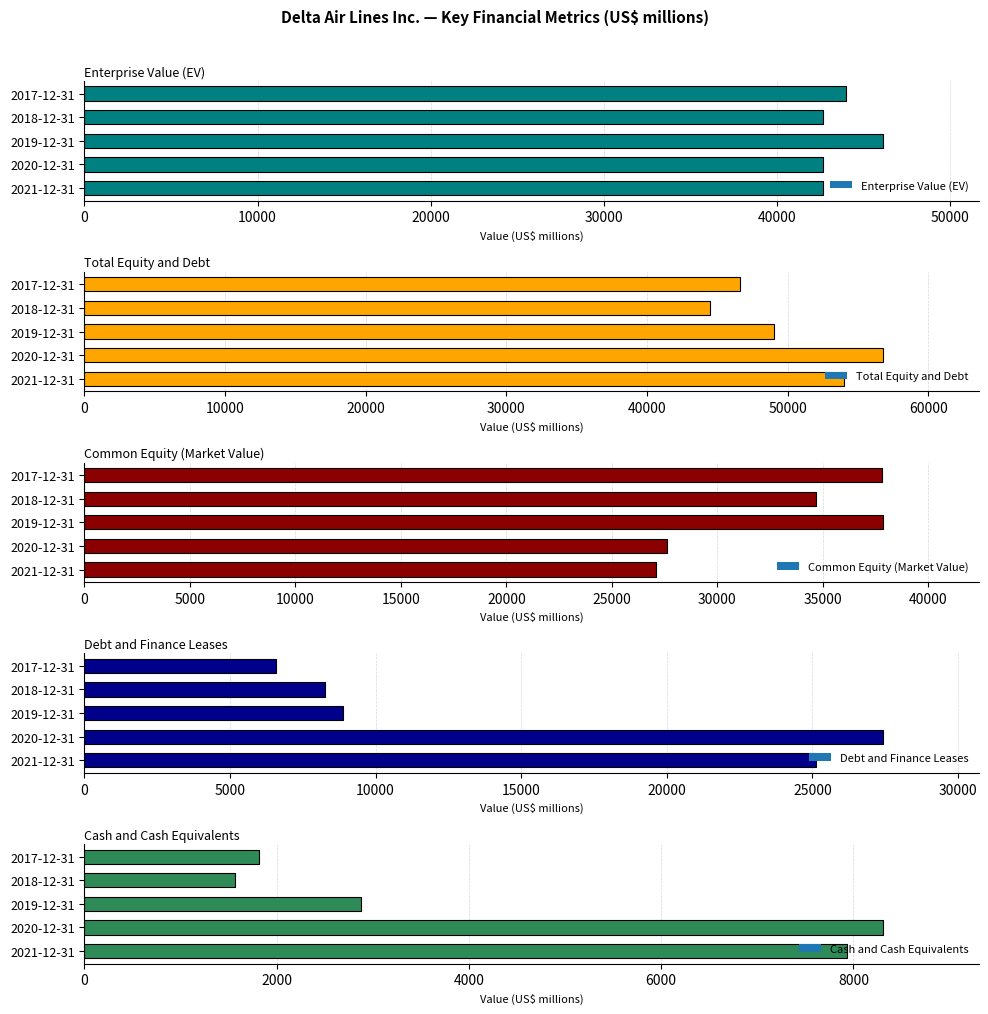

How many bars are there in total?

25